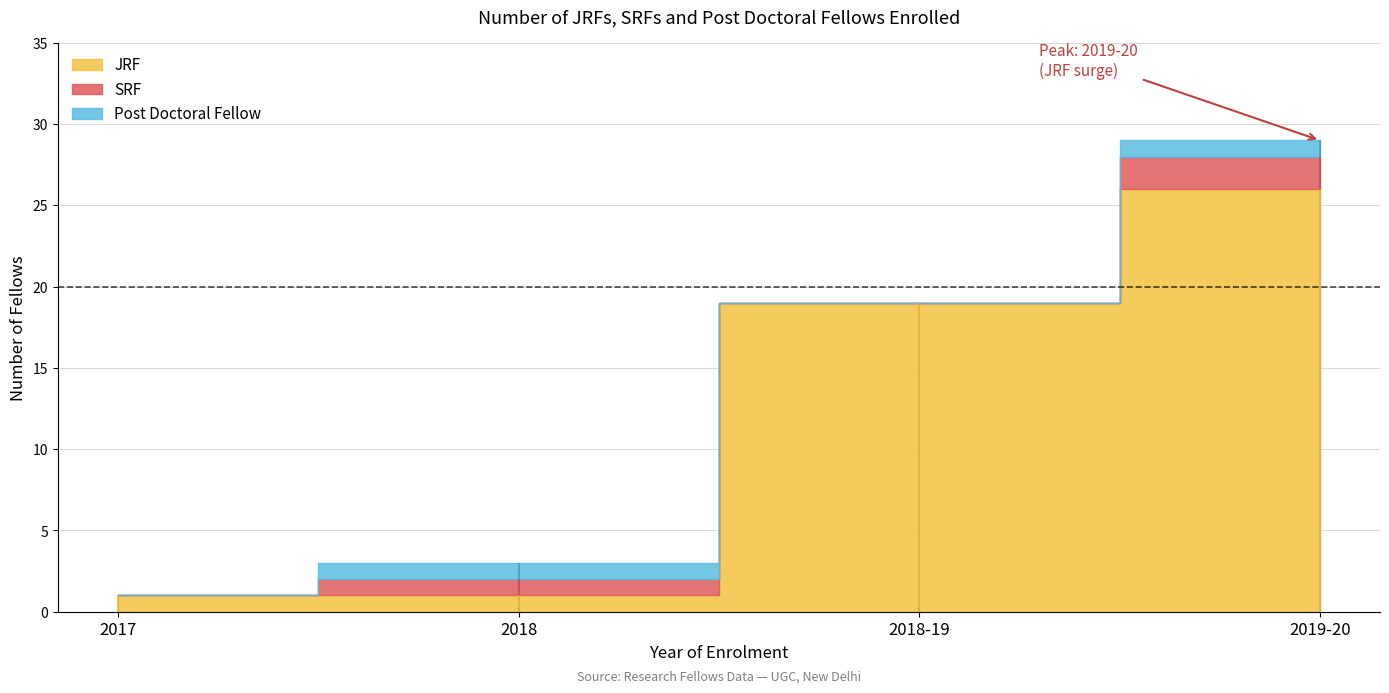

What is the difference between the maximum and minimum values in the SRF series?

2